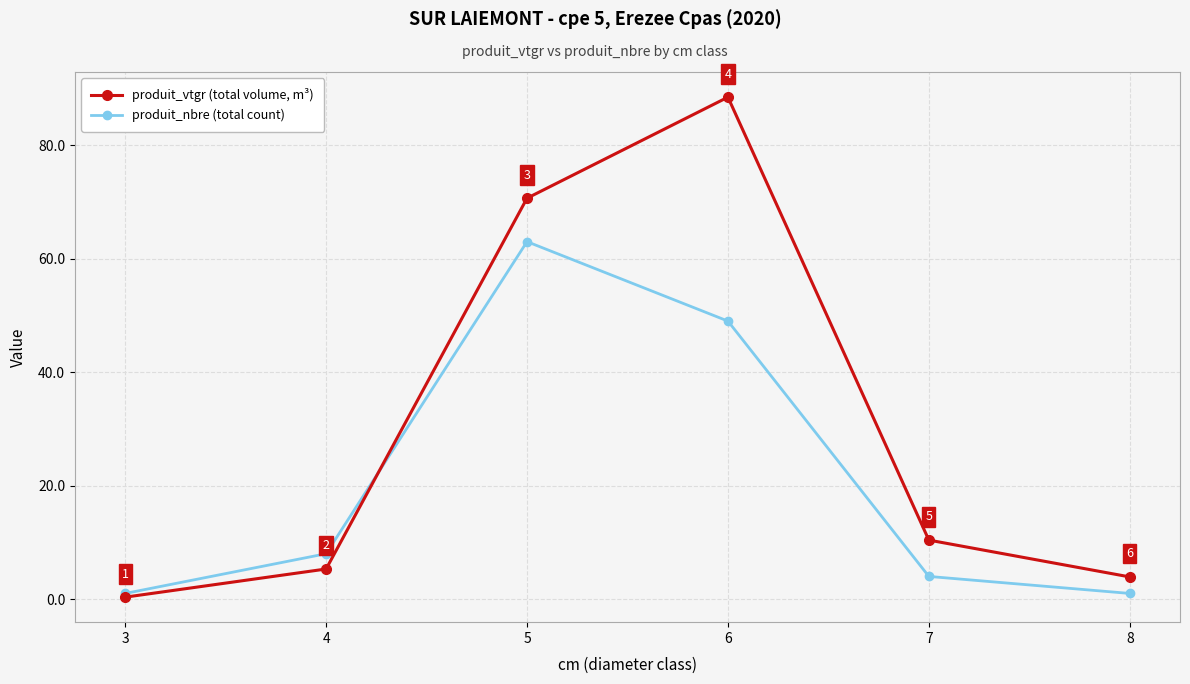

Between 5 and 8, which series saw the biggest shift?

produit_vtgr (total volume, m³)